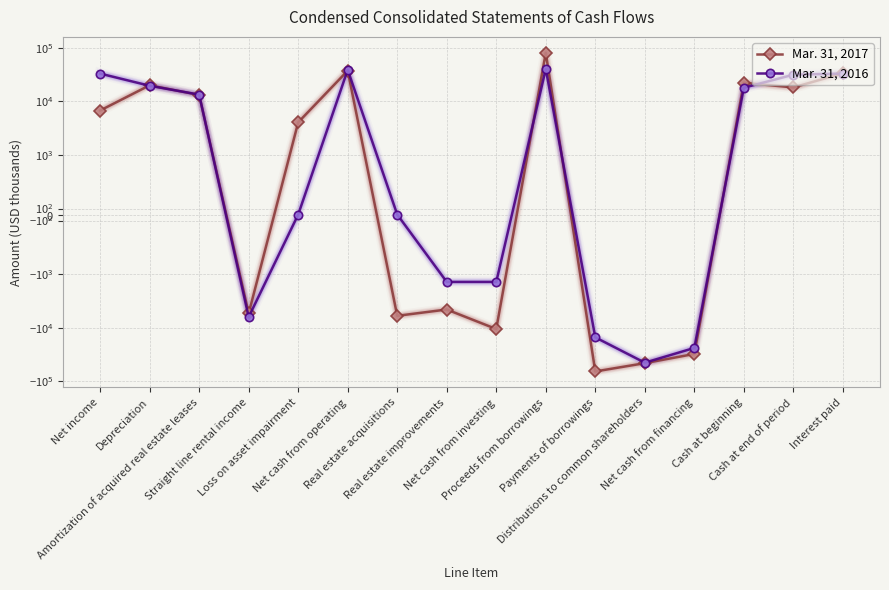

What is the label of the 2nd point from the left?

Depreciation